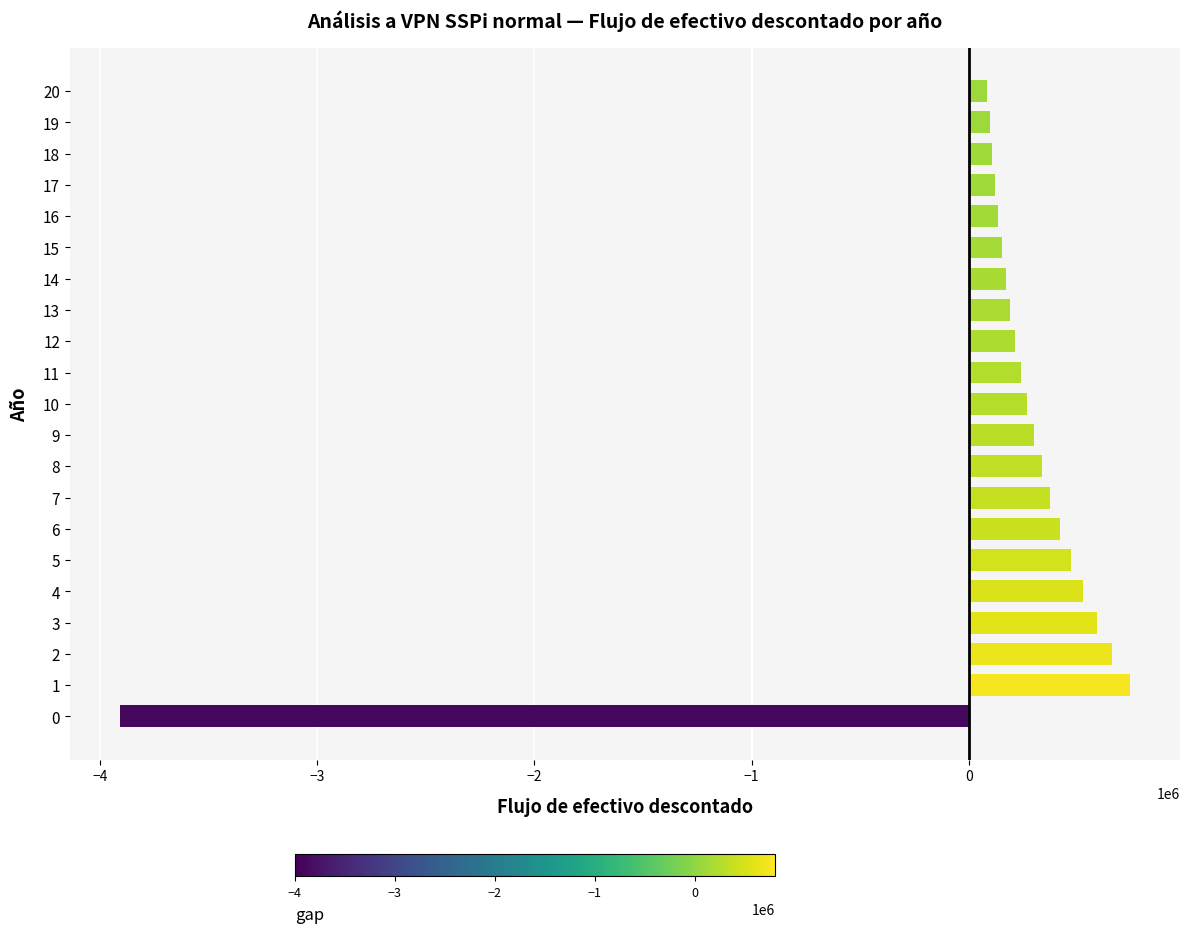

What is the ratio of the value at 18 to the value at 8?

0.3